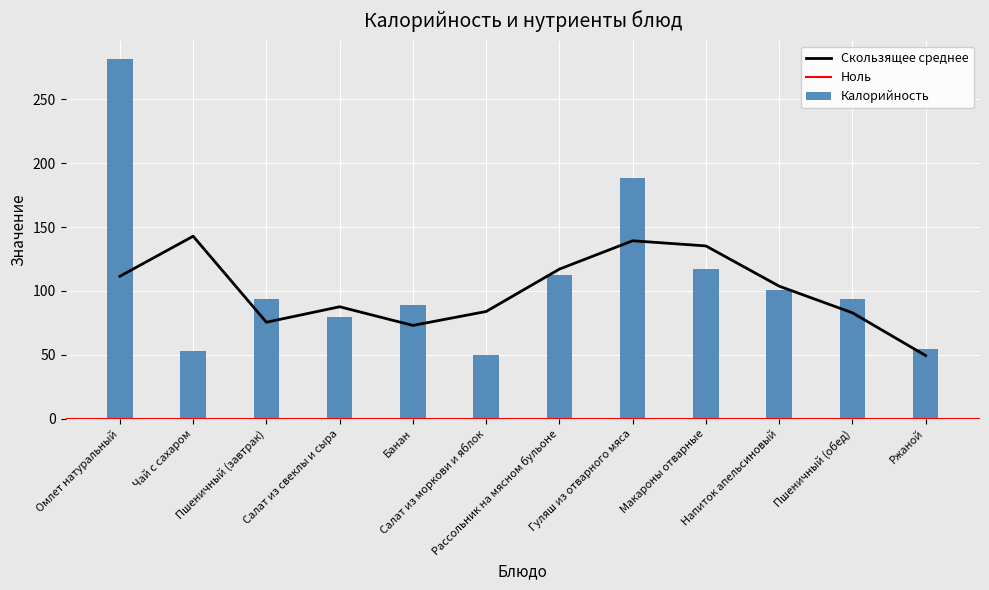

What is the maximum value for Калорийность?

281.7